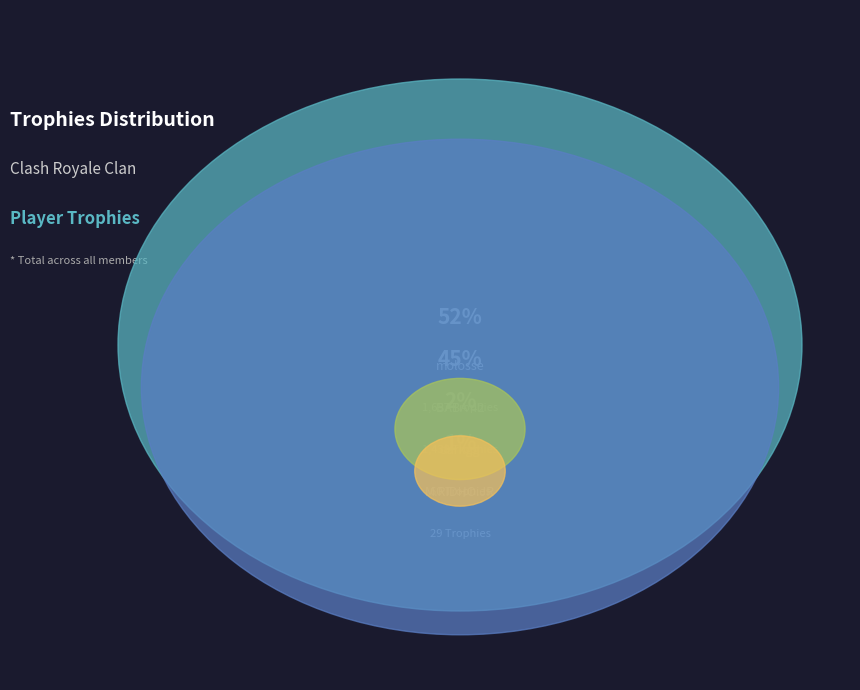

How many segments does this pie chart have?

4